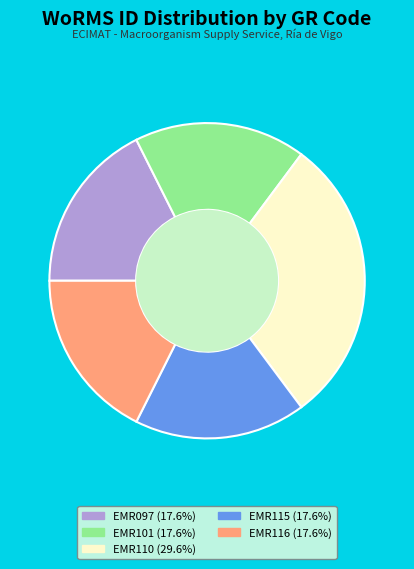

True or false: EMR110 accounts for 30% of the total.

True